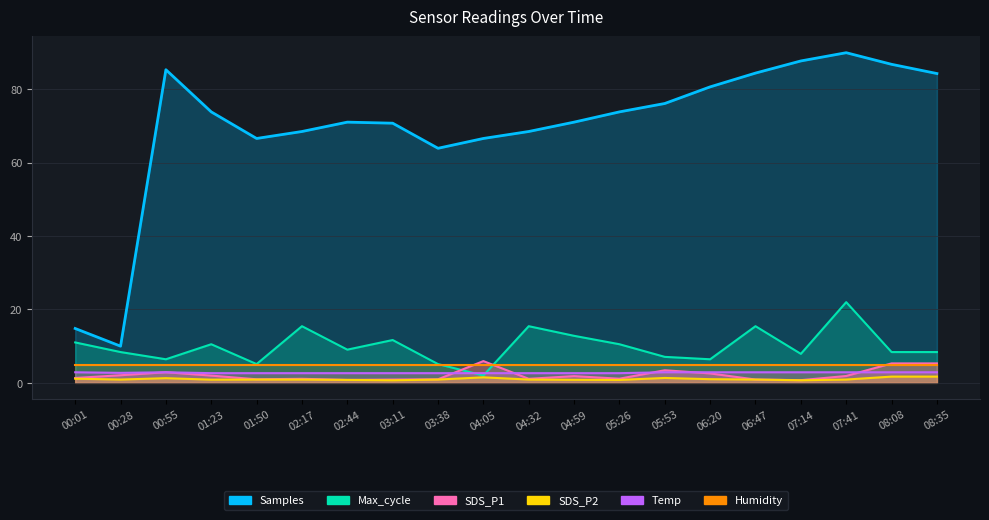

Which has a higher value, 04:59 or 02:17?

04:59